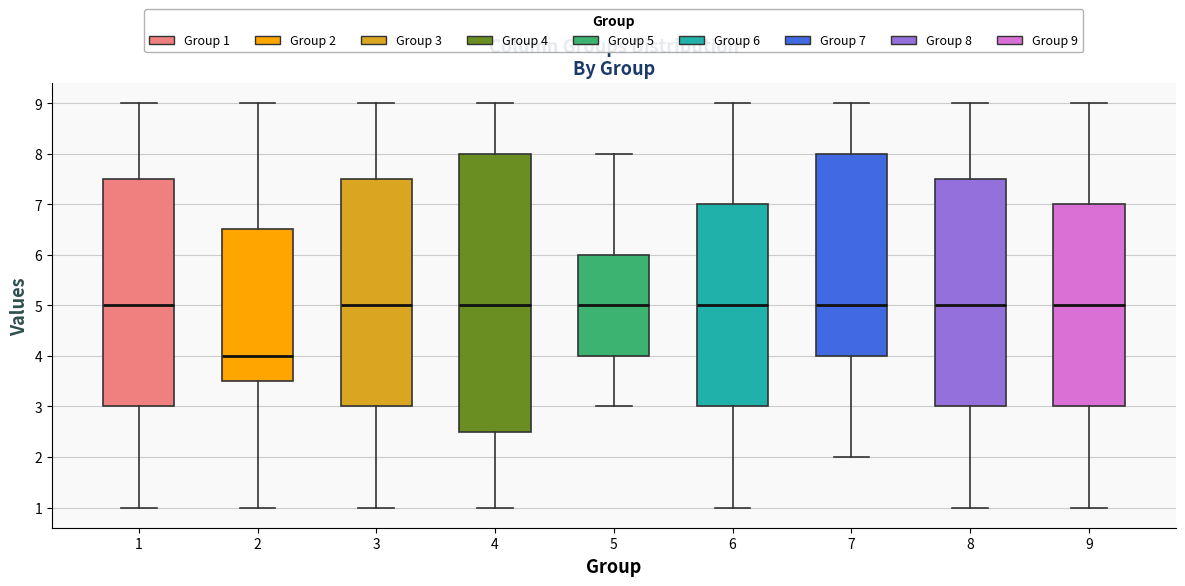

Reading left to right, read every box against the y-axis: the position of its median line, the range the box covers, and the ends of its whiskers. The values are not printed on the chart, so give them approximately, as read against the axis.

1: median 5.0, box 3.0 to 7.5, whiskers 1.0 to 9.0
2: median 4.0, box 3.5 to 6.5, whiskers 1.0 to 9.0
3: median 5.0, box 3.0 to 7.5, whiskers 1.0 to 9.0
4: median 5.0, box 2.5 to 8.0, whiskers 1.0 to 9.0
5: median 5.0, box 4.0 to 6.0, whiskers 3.0 to 8.0
6: median 5.0, box 3.0 to 7.0, whiskers 1.0 to 9.0
7: median 5.0, box 4.0 to 8.0, whiskers 2.0 to 9.0
8: median 5.0, box 3.0 to 7.5, whiskers 1.0 to 9.0
9: median 5.0, box 3.0 to 7.0, whiskers 1.0 to 9.0